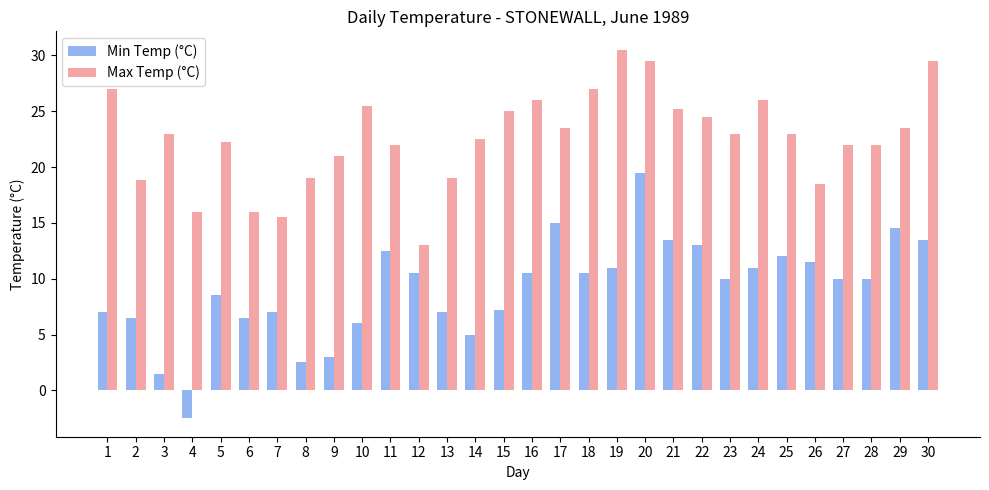

What is the lowest value of the Max Temp (°C) series?

13.0